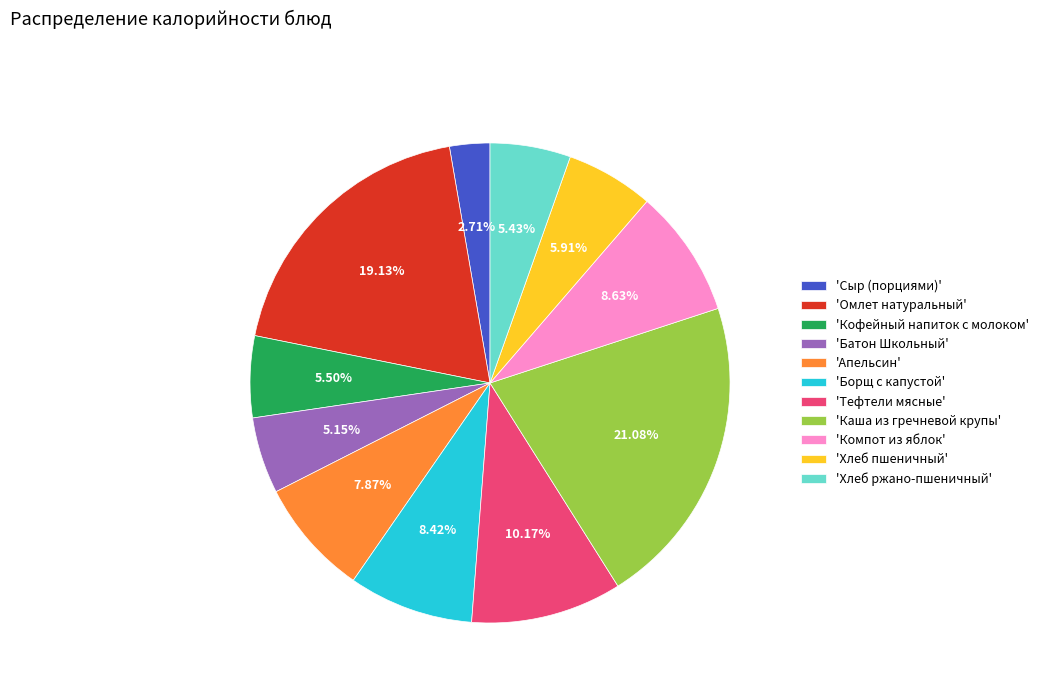

Between 'Борщ с капустой' and 'Омлет натуральный', which is larger?

'Омлет натуральный'